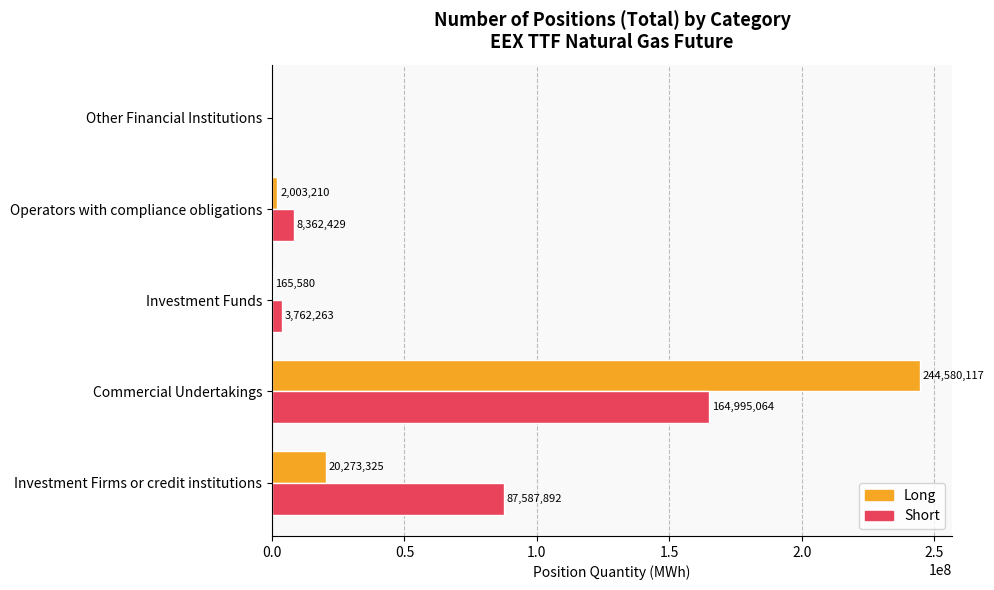

What is the sum of all Long values?

267022232